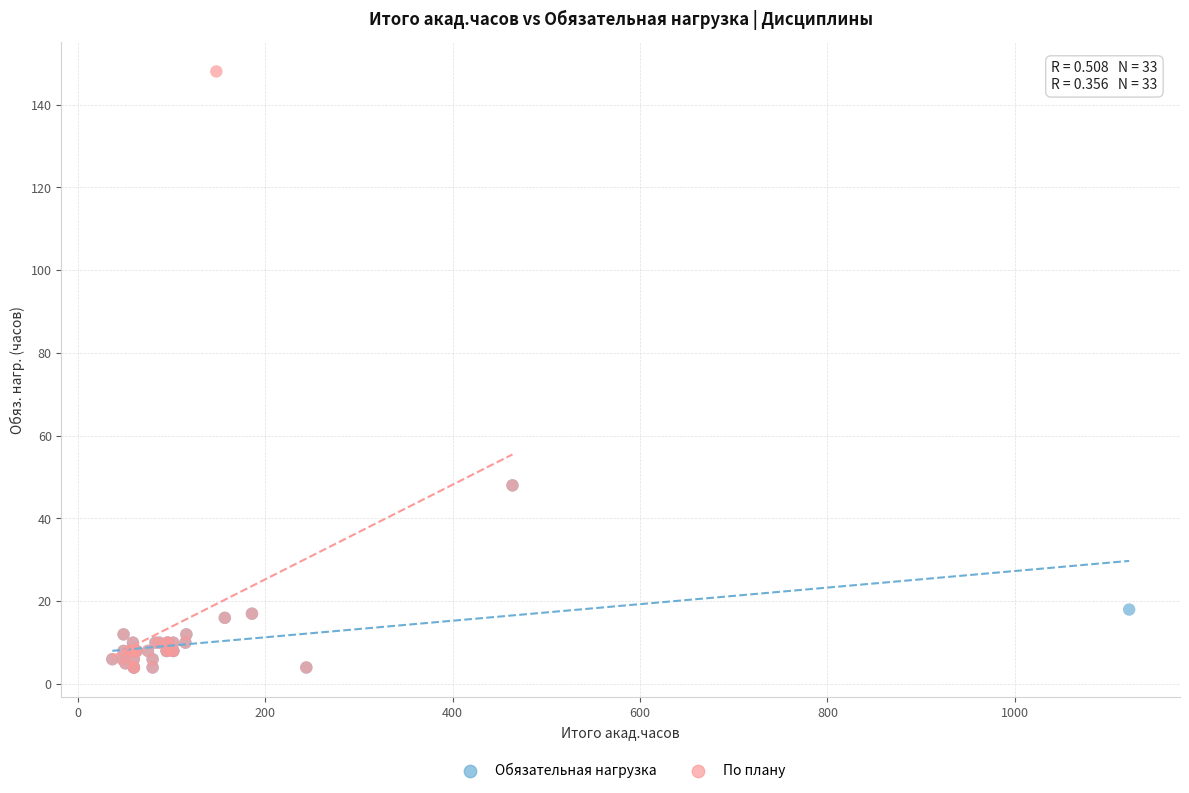

What are all the series names shown in the legend?

Обязательная нагрузка, По плану